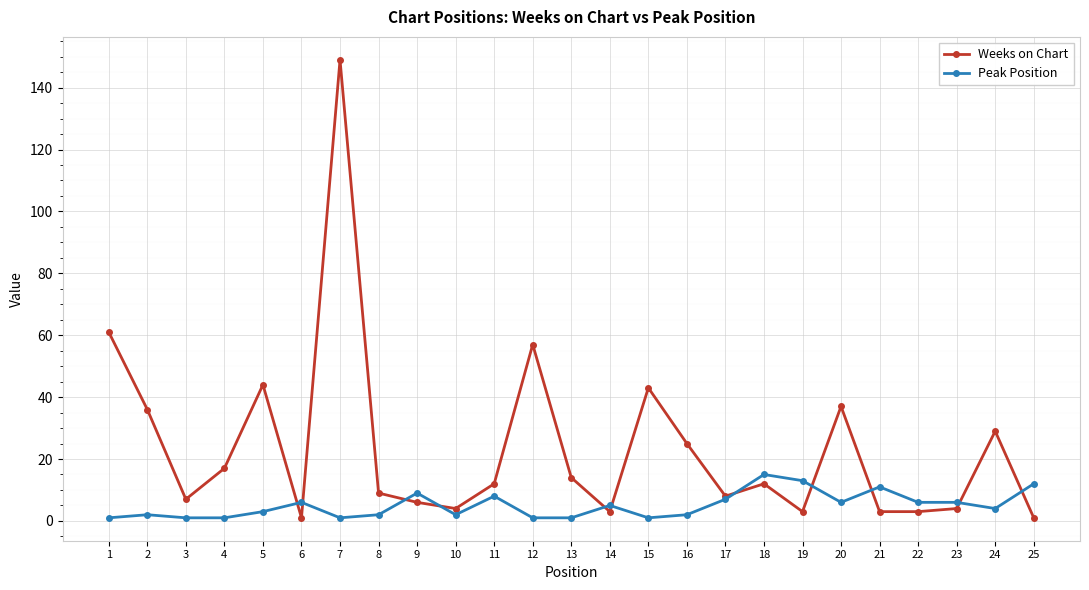

How many intersections are there between Peak Position and Weeks on Chart?

11